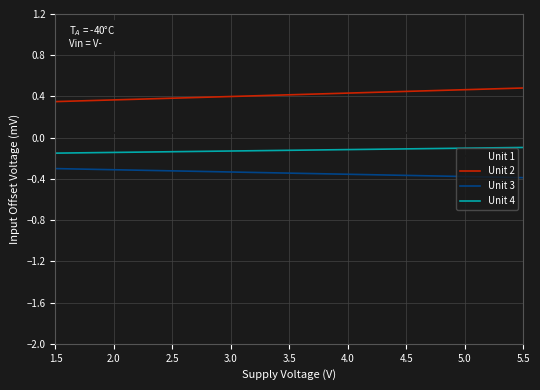

What is the sum of all Unit 2 values?

5.0